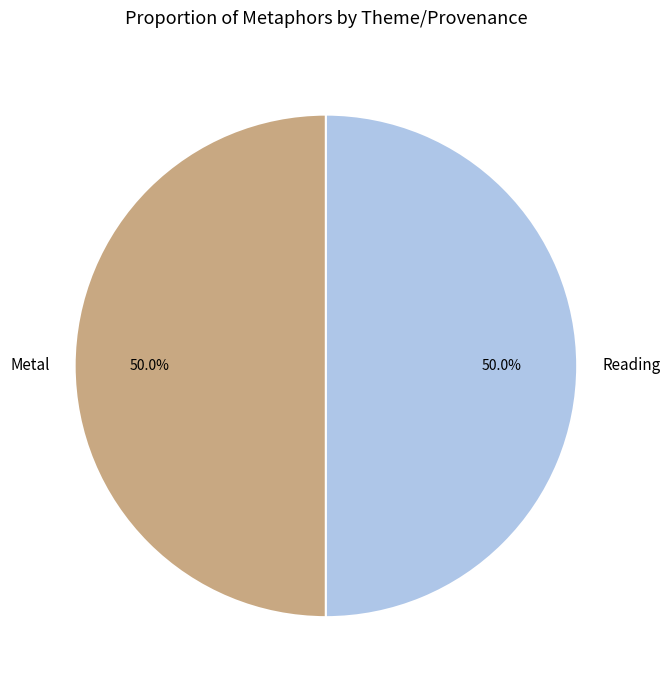

Approximately how many times larger is the value at Reading compared to Metal?

1.0